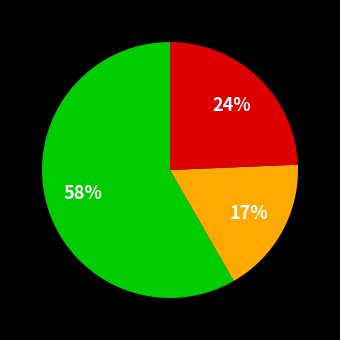

To the nearest percent, what is the difference between the largest and smallest slice percentages?

41%